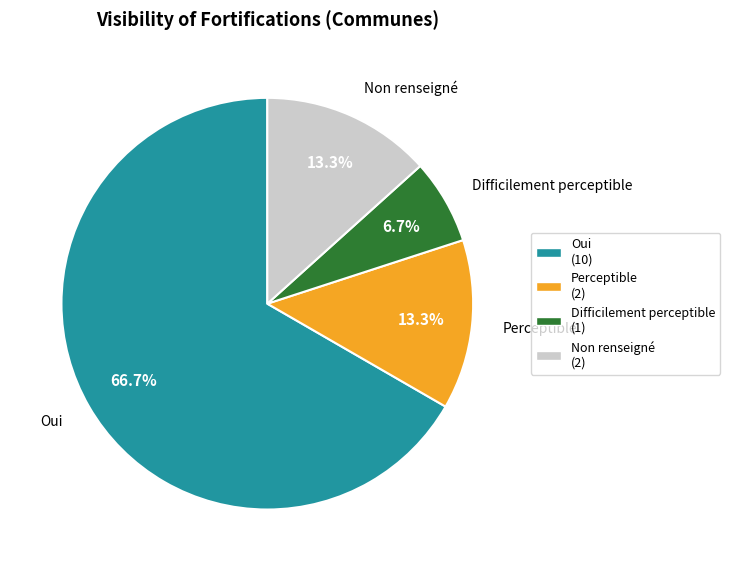

Is there any slice that represents more than half of the pie?

Yes